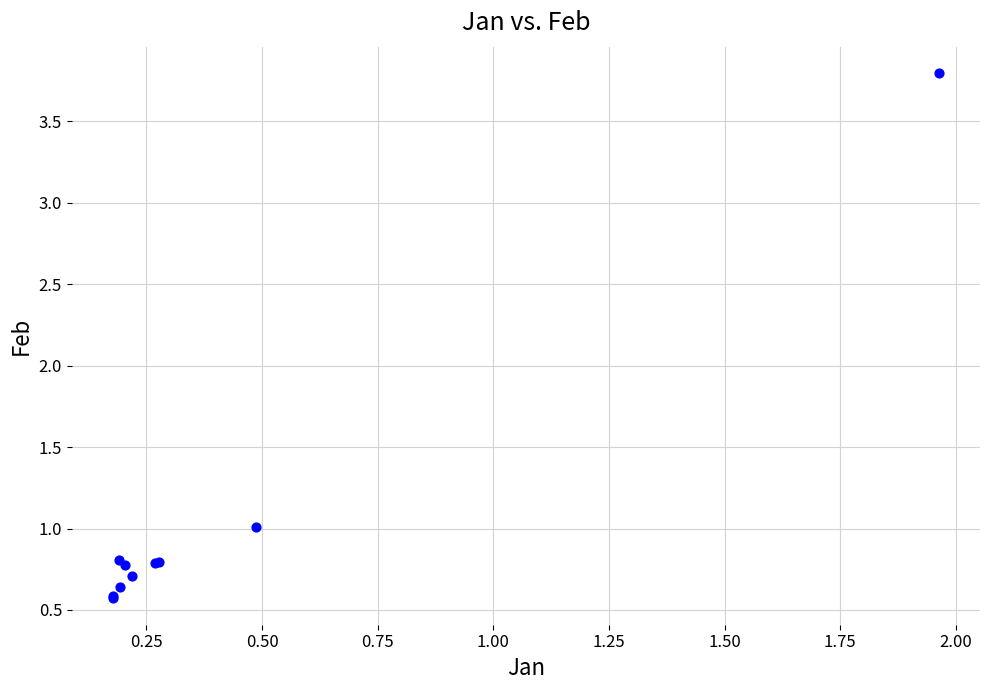

What Y value in the scatter plot is closest to 2?

1.0